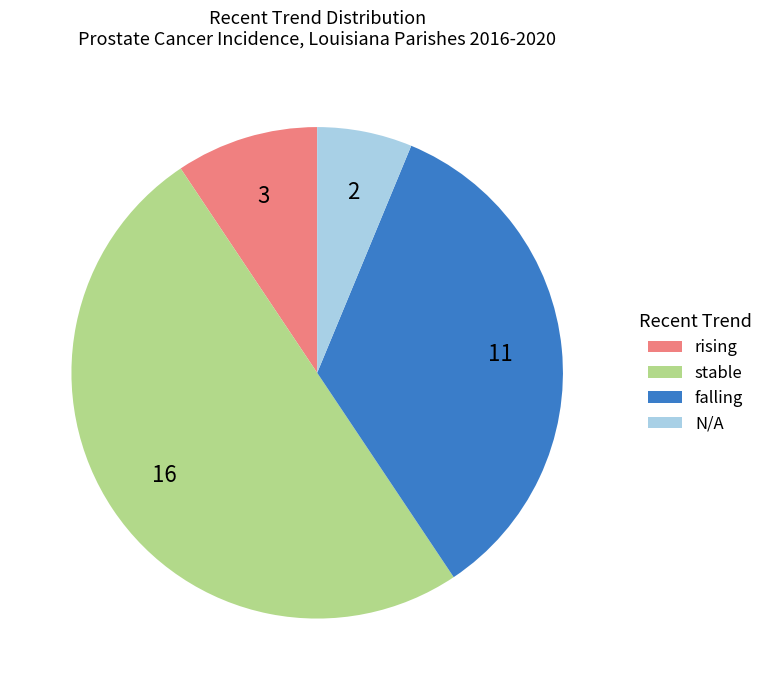

How many segments does this pie chart have?

4